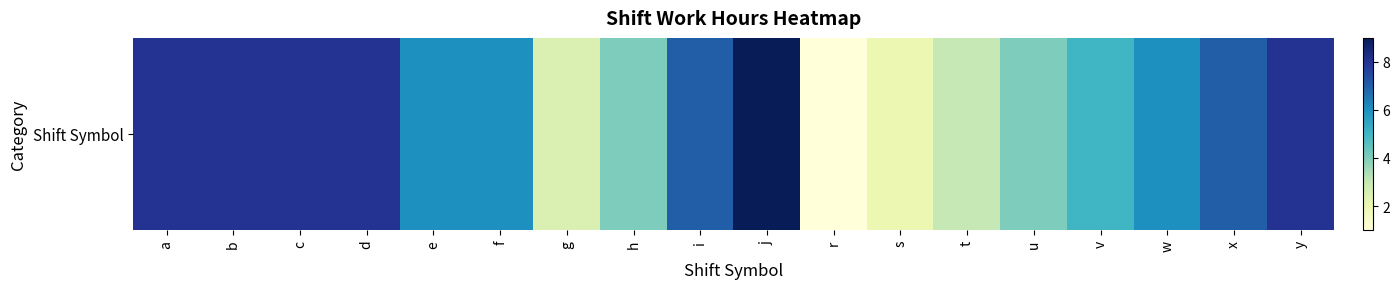

Reading left to right, what are all the values shown in this chart?

8.0	8.0	8.0	8.0	6.0	6.0	2.5	4.0	7.0	9.0	1.0	2.0	3.0	4.0	5.0	6.0	7.0	8.0